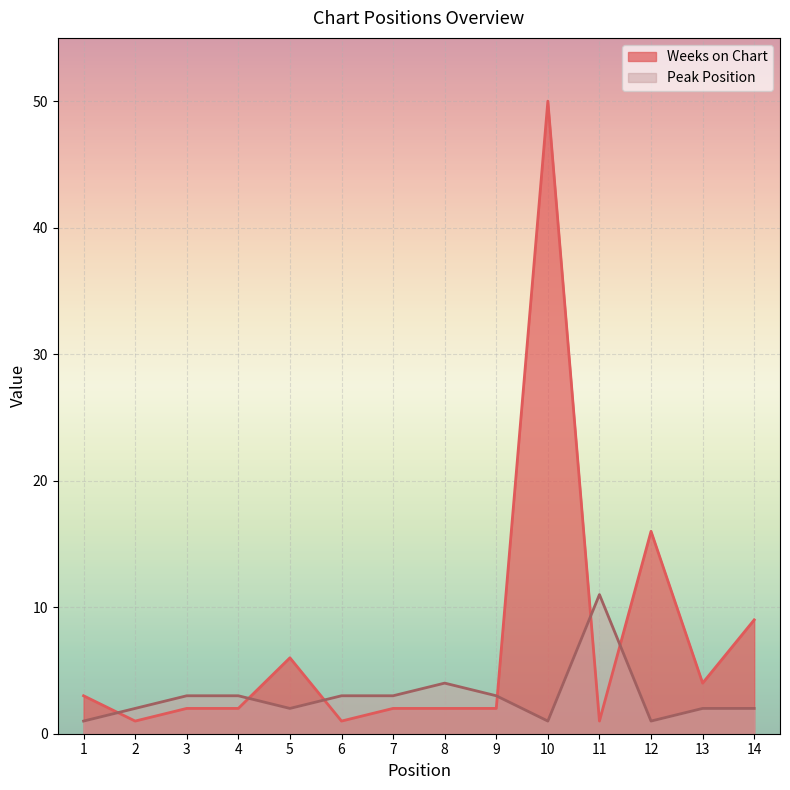

In Peak Position, how many points are lower than both neighbors (excluding endpoints)?

3